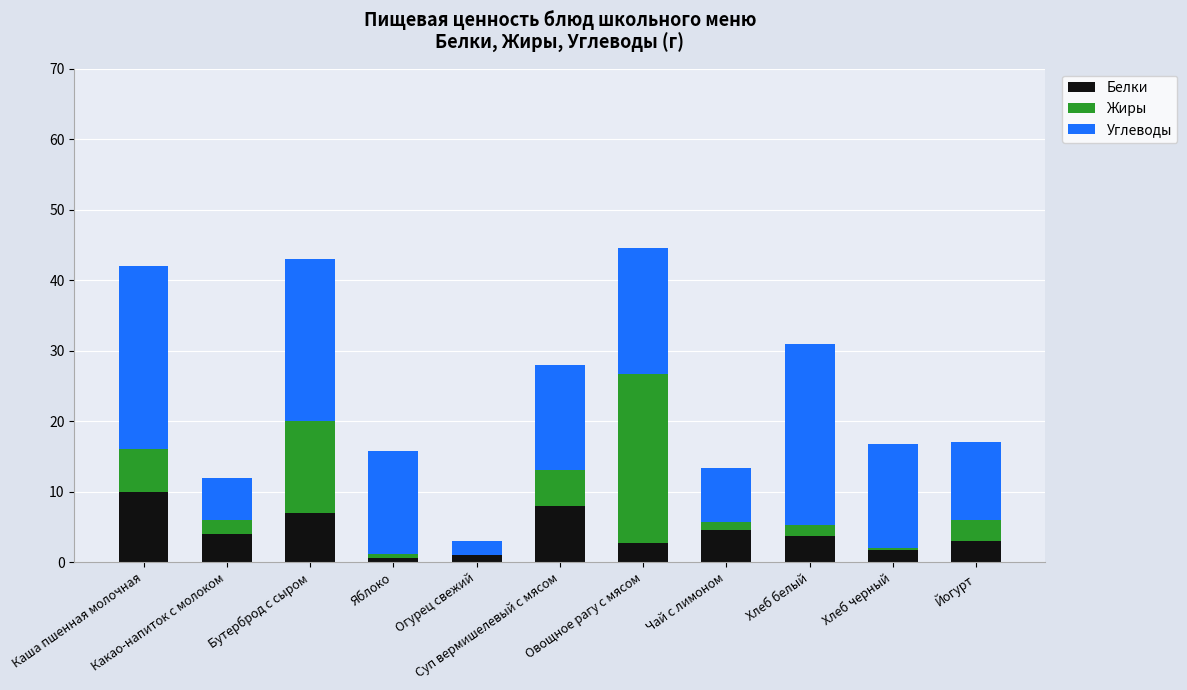

What is the highest value of the Белки series?

10.0